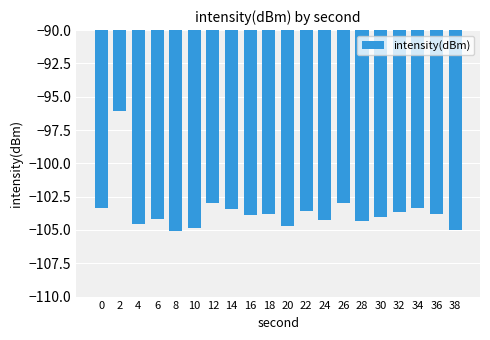

What is the difference between the values at 12 and 22?

0.6